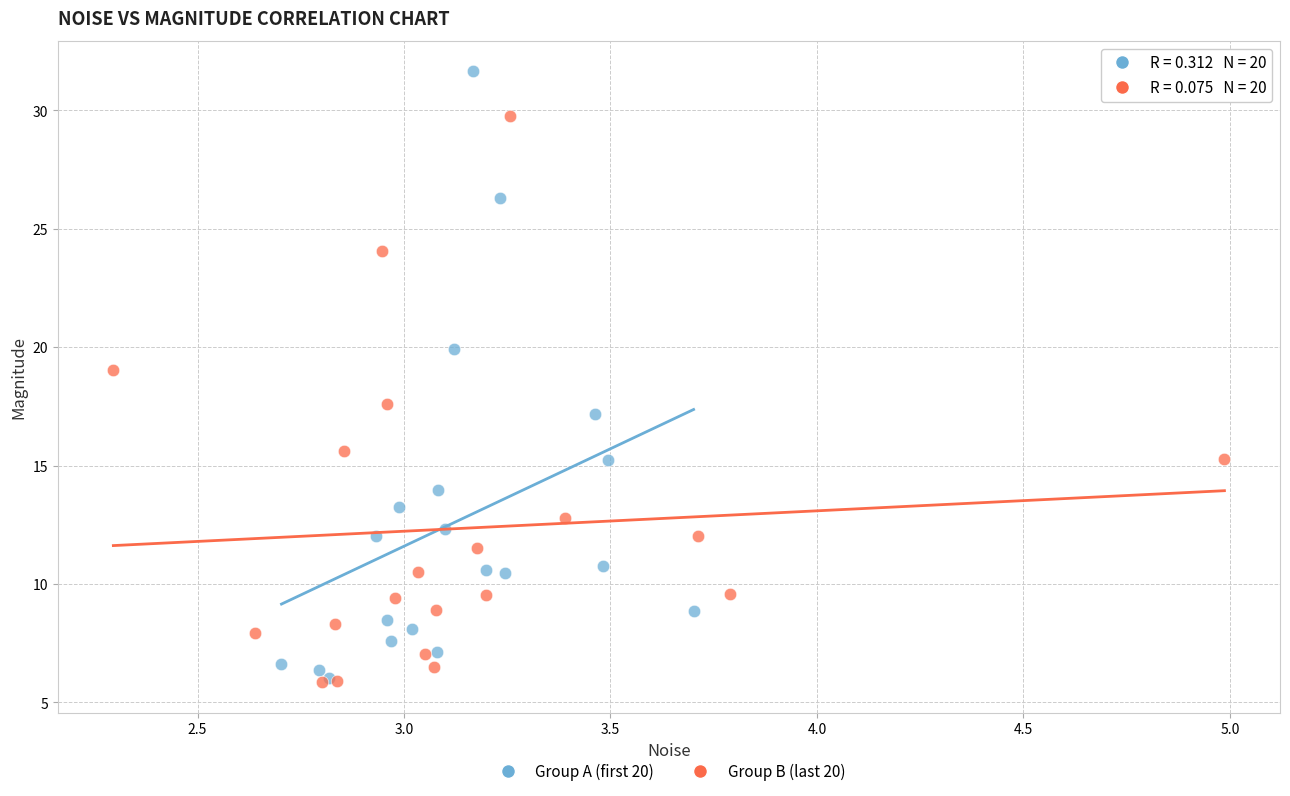

Which series contains the highest Y value?

Group A (first 20)